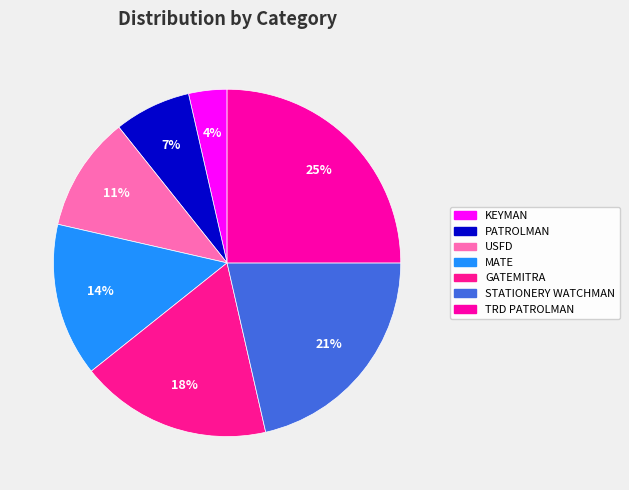

How many slices are in this pie chart?

7